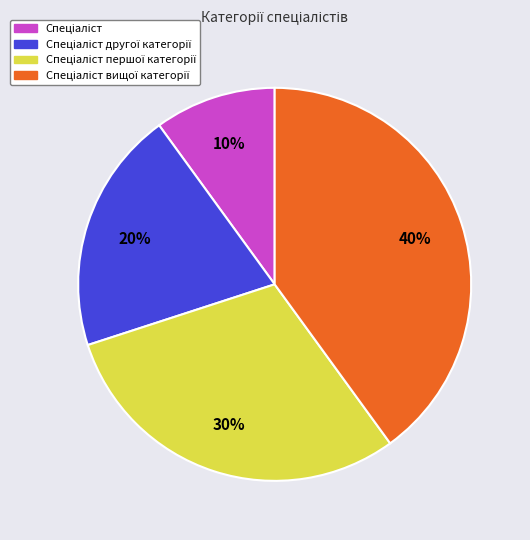

To the nearest percent, what is the average slice percentage?

25%